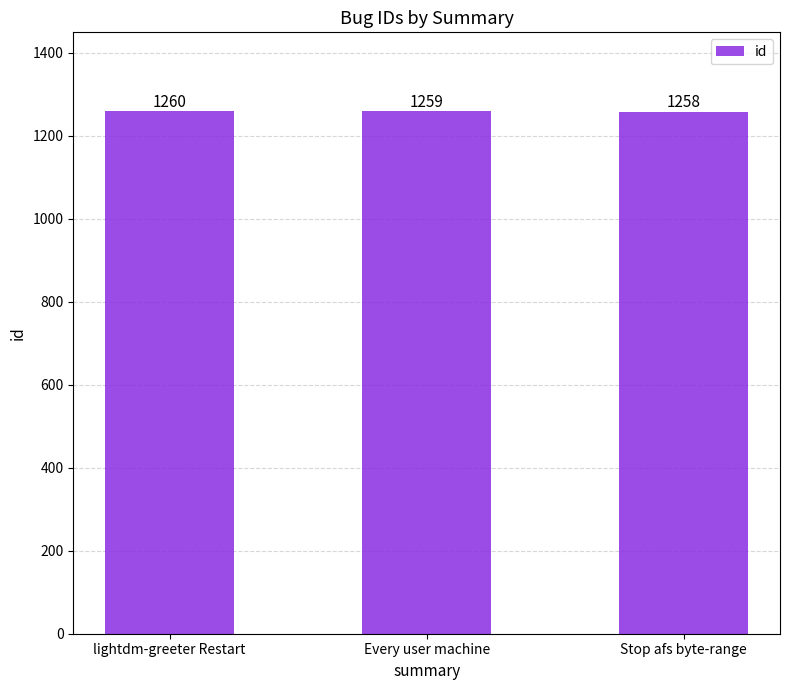

Reading left to right, transcribe all the data shown in this chart.

lightdm-greeter Restart=1260	Every user machine=1259	Stop afs byte-range=1258